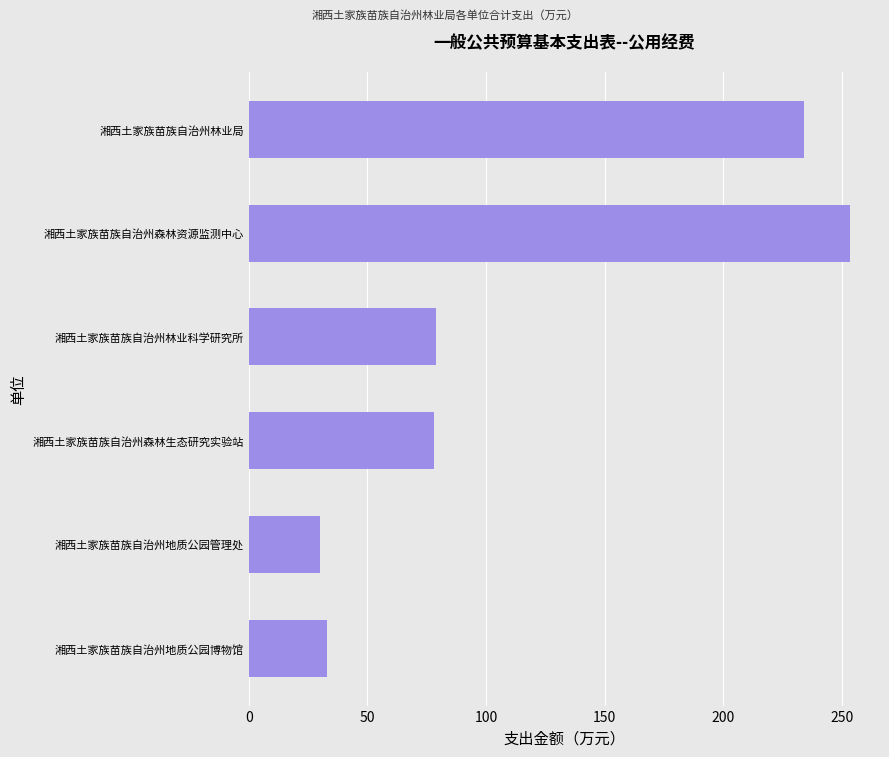

What is the difference between the maximum and minimum values?

223.4